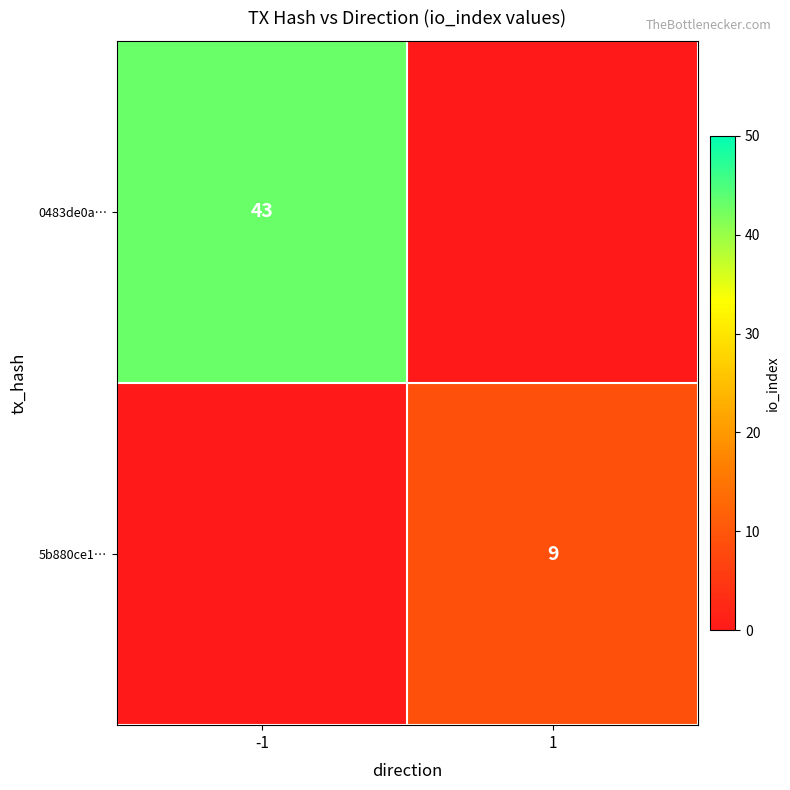

True or false: 0483de0a… has a value of 43 at -1.

True